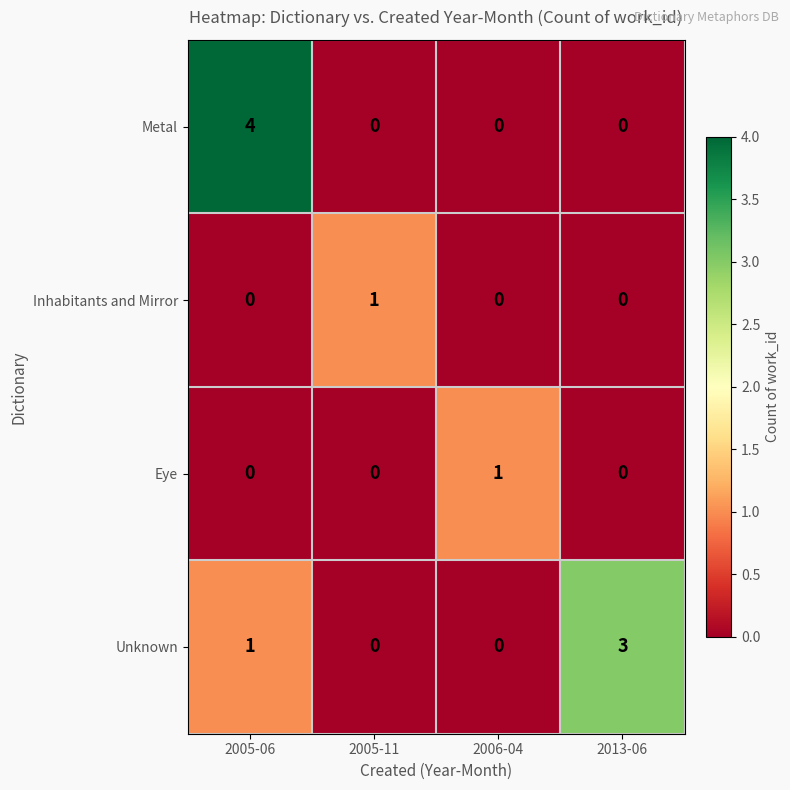

Which series has the widest spread of values?

Metal